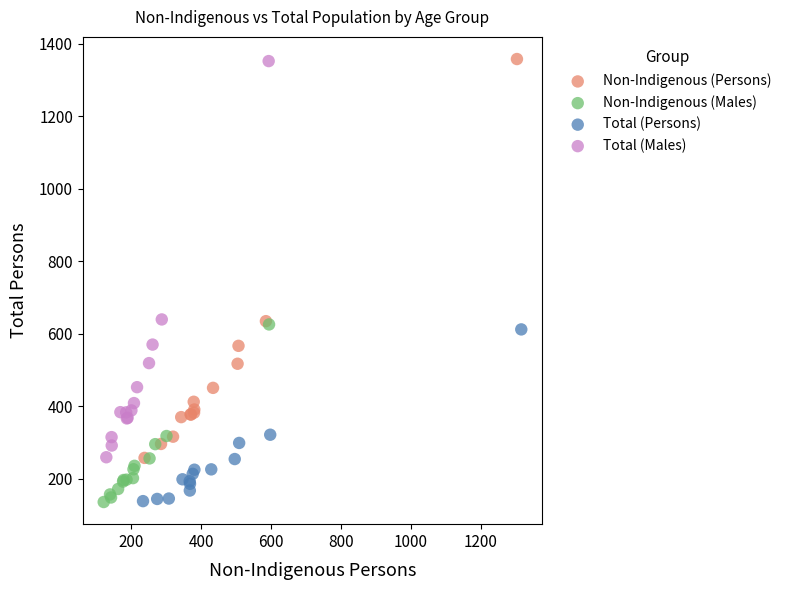

Which series has the widest spread of Y values?

Non-Indigenous (Persons)